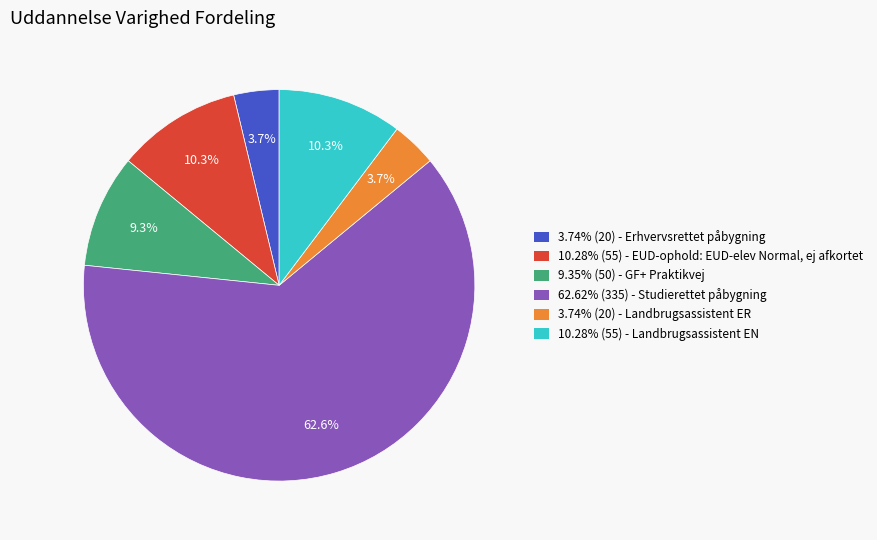

Is there a majority slice in this chart?

Yes